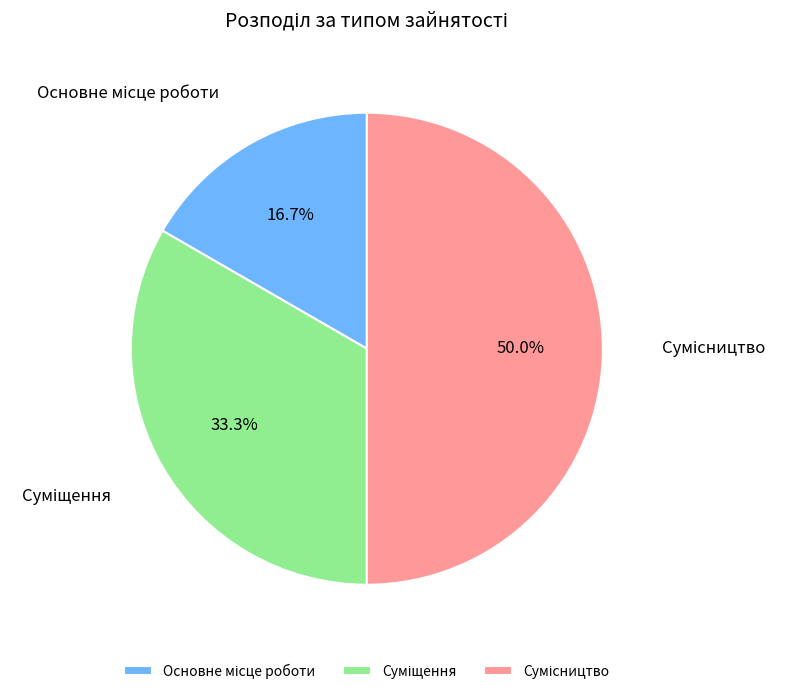

Which category has the biggest portion of the pie?

Сумісництво